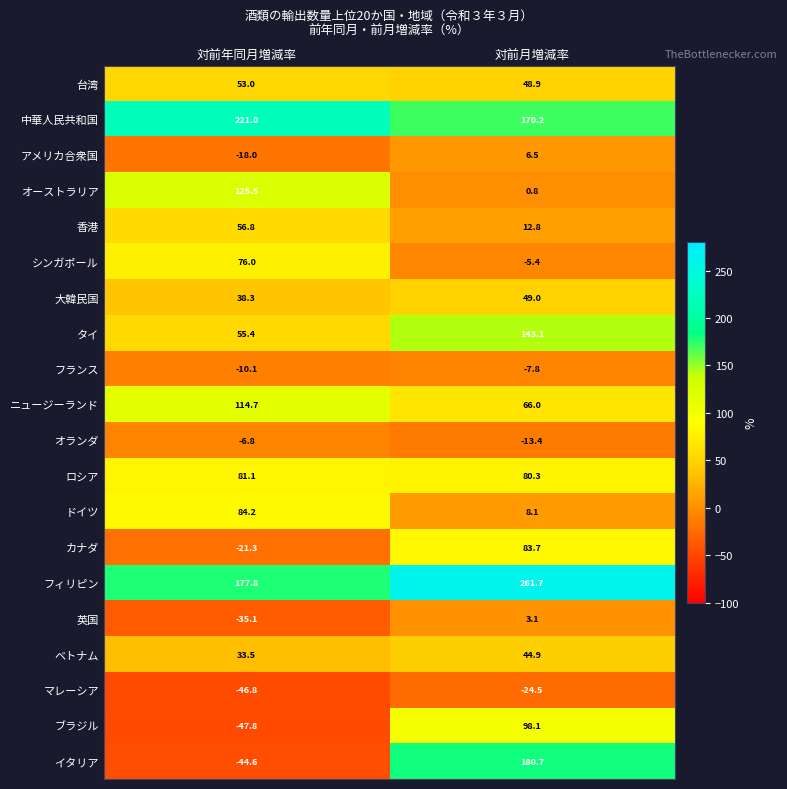

At which label does ベトナム first exceed 44?

対前月増減率